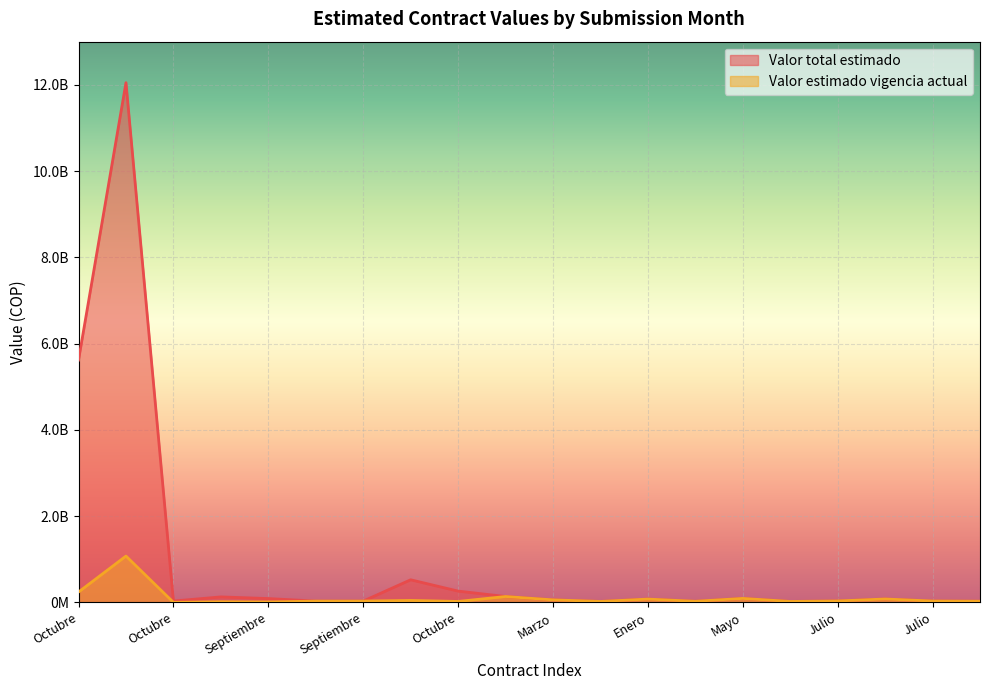

What is the total value across all series at Julio?

46850266